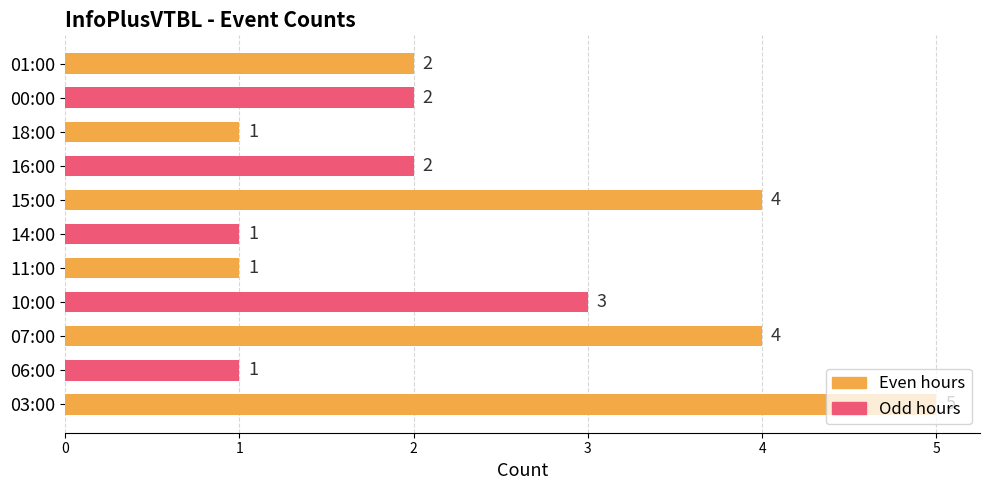

What is the maximum value shown in the chart?

5